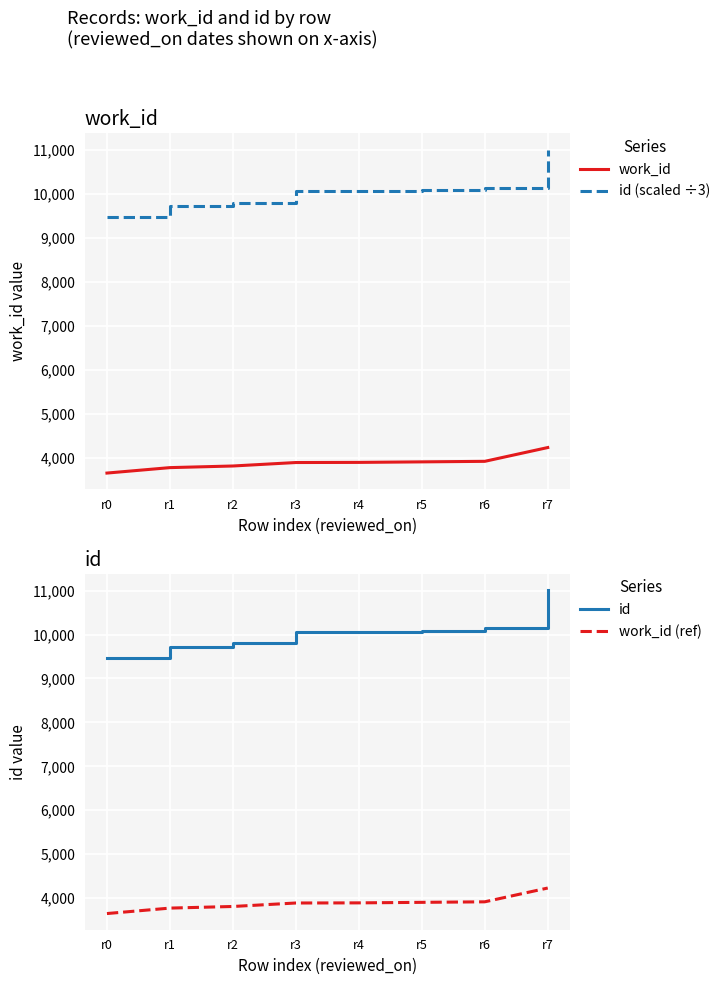

At how many categories does at least one series exceed 7726?

8